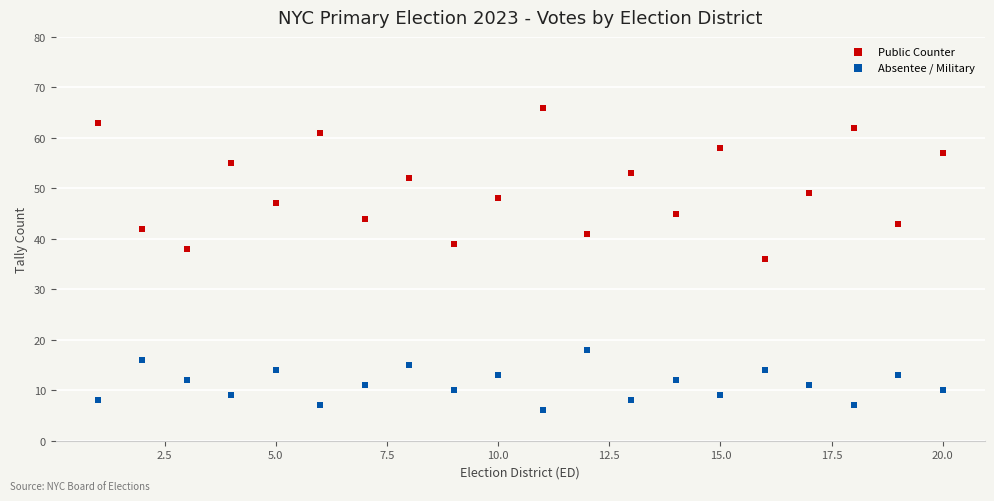

Which series contains the highest Y value?

Public Counter